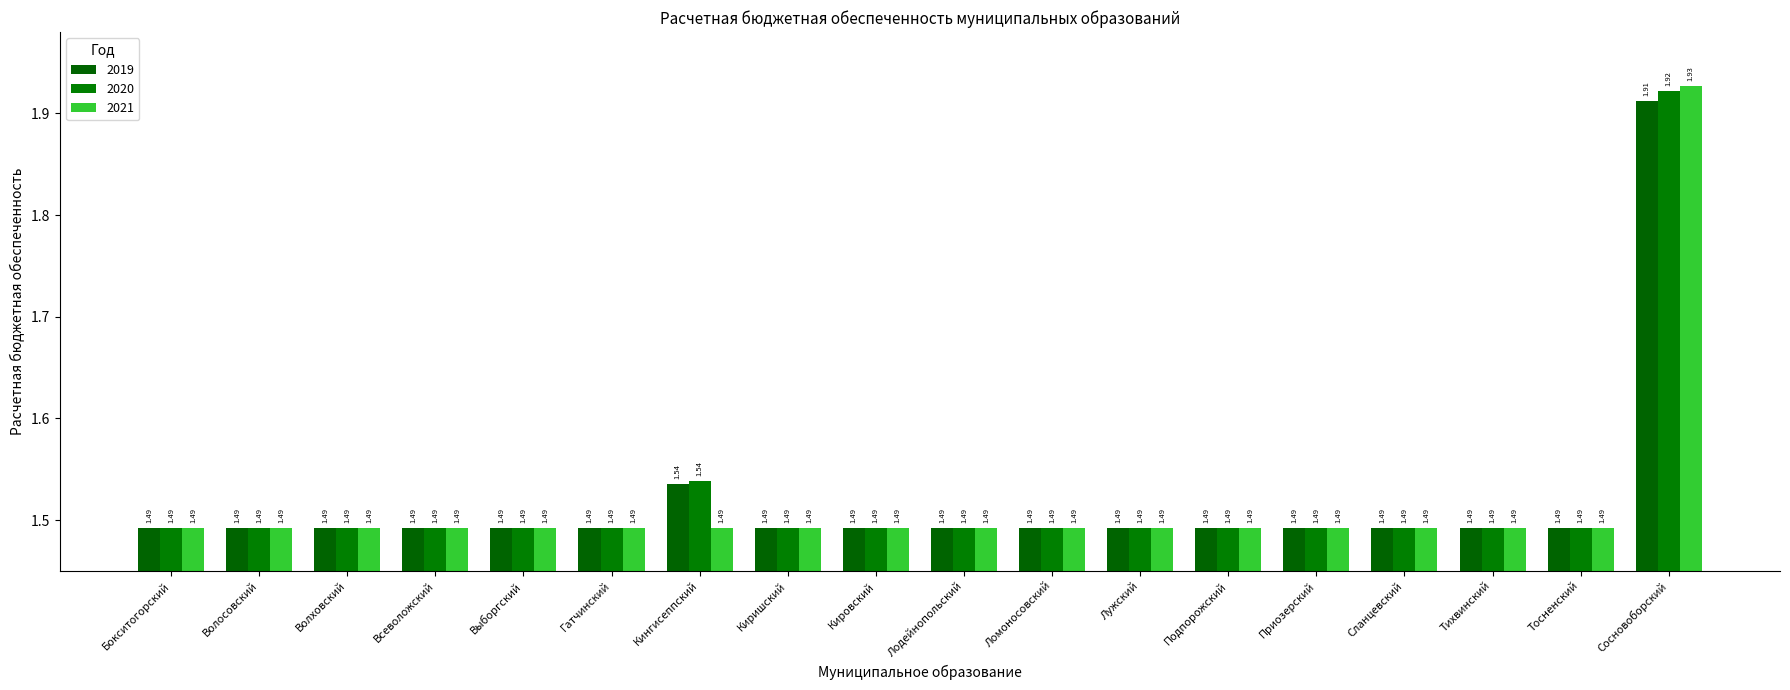

At which category does the chart reach its peak across all series?

Сосновоборский